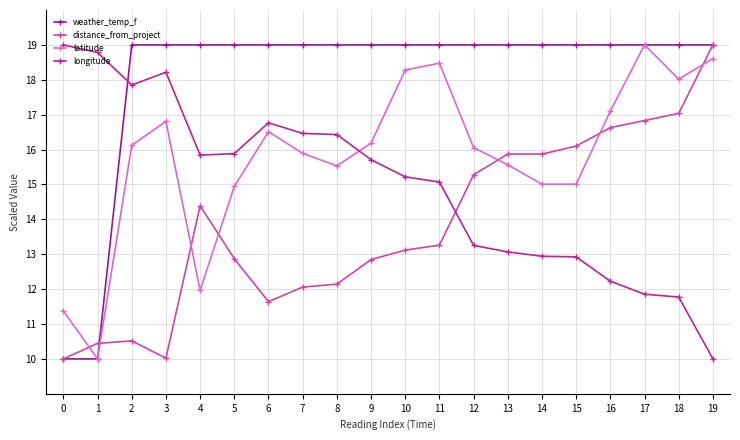

Which category has the highest value across all series?

2